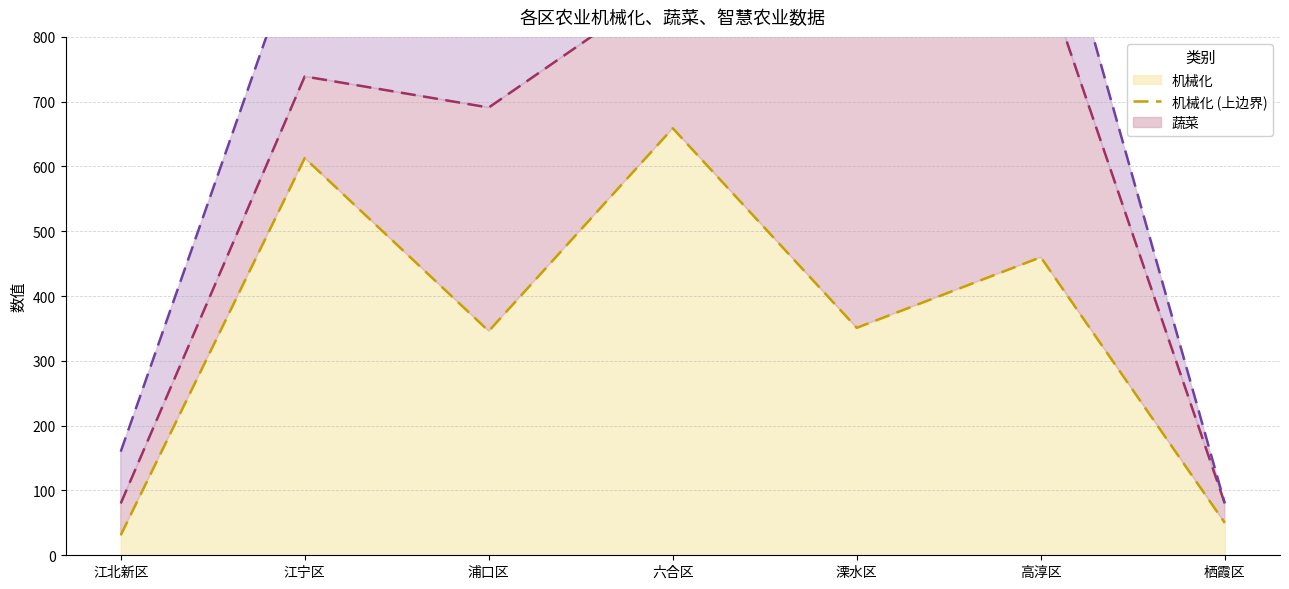

How many series are shown in this chart?

3